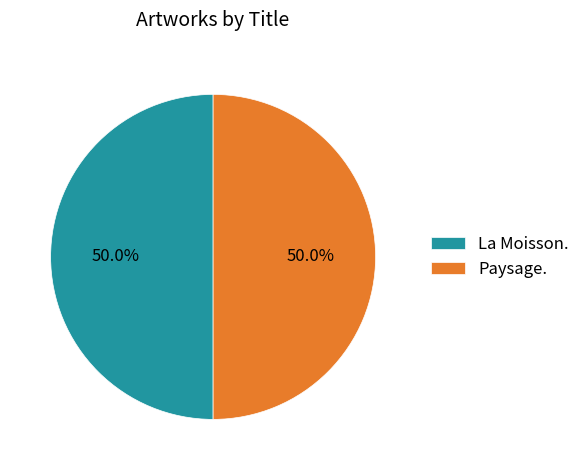

What percentage is the Paysage. slice, to the nearest percent?

50%